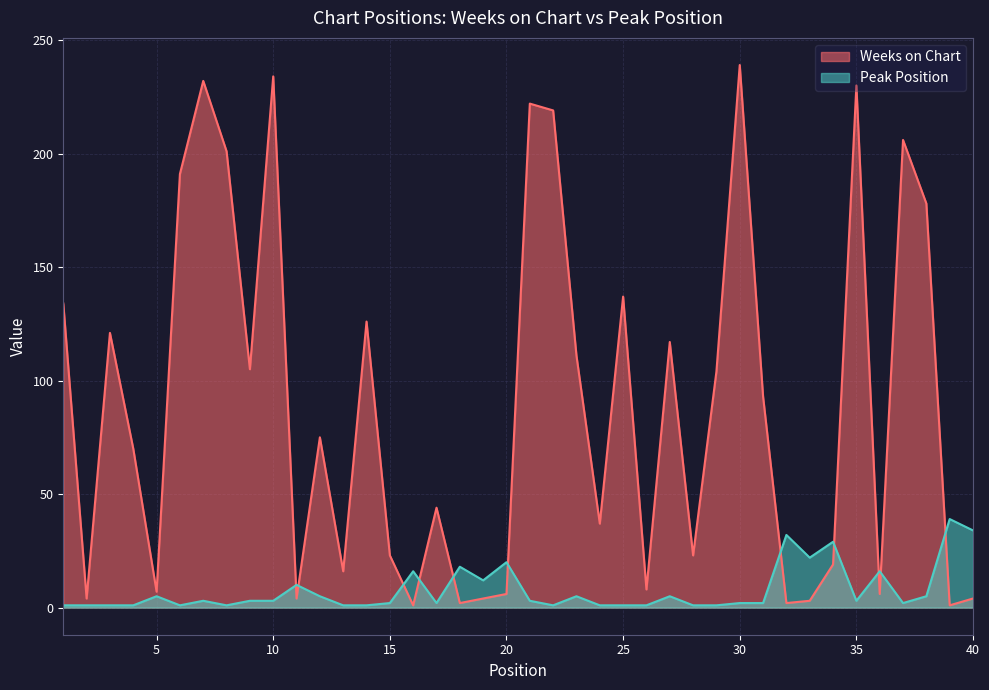

The value of Peak Position at 11 is 2. True or false?

False